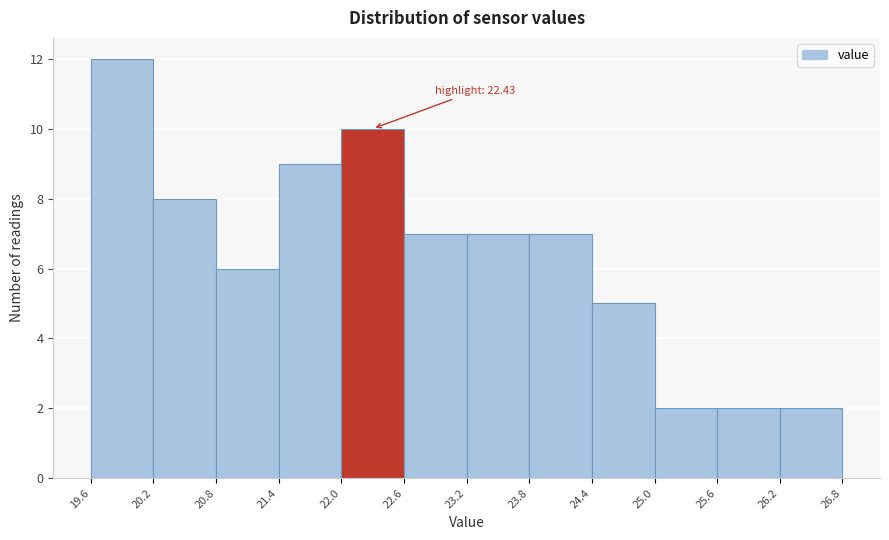

Over which range of the x-axis is the bar tallest?

19.6 to 20.2